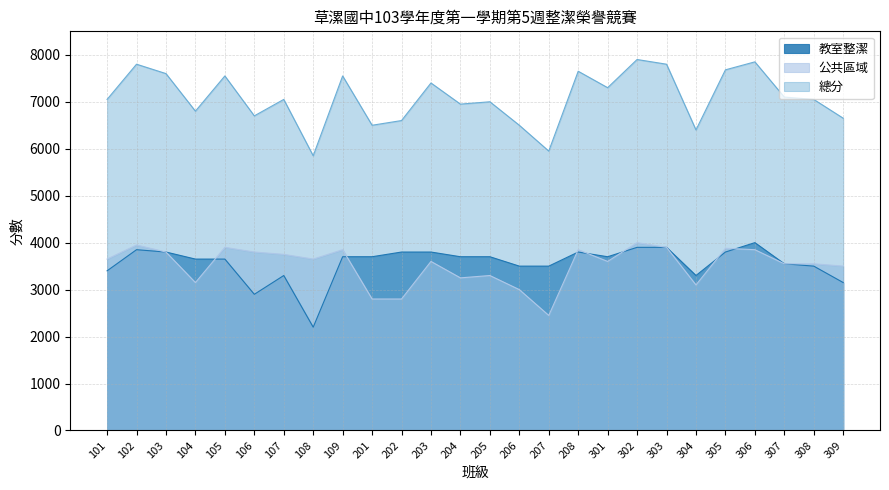

Is the value of 教室整潔 at 106 greater than the value of 公共區域 at 105?

No